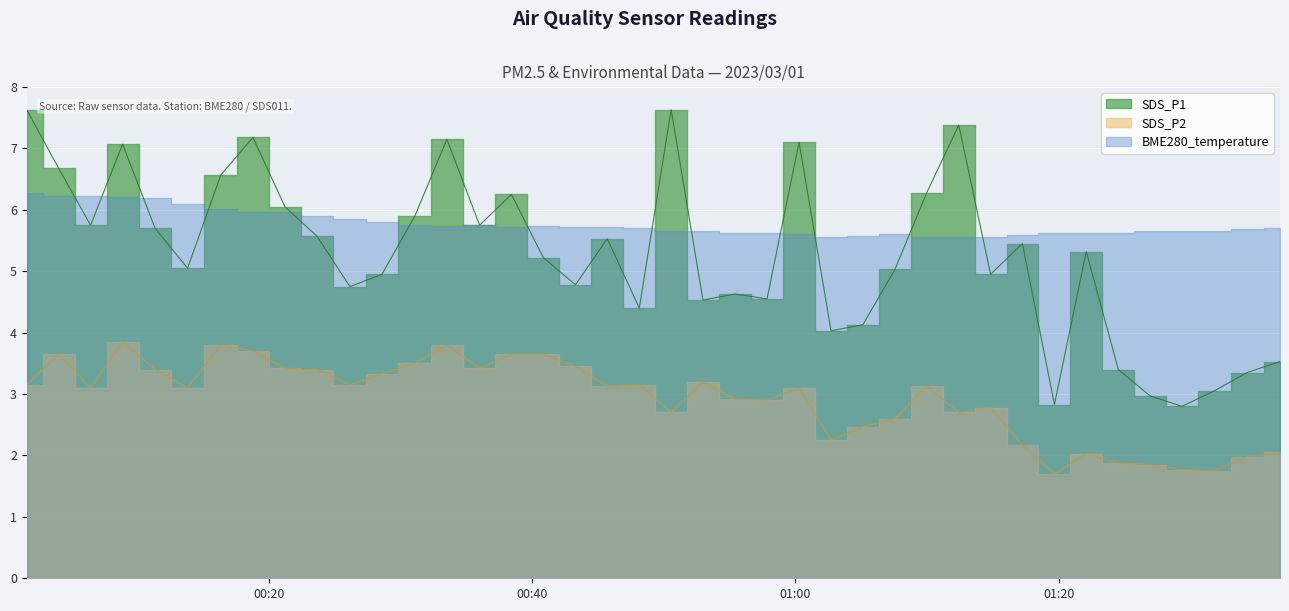

The value of SDS_P1 at 2023/03/01 00:33:32 is 10.5. True or false?

False